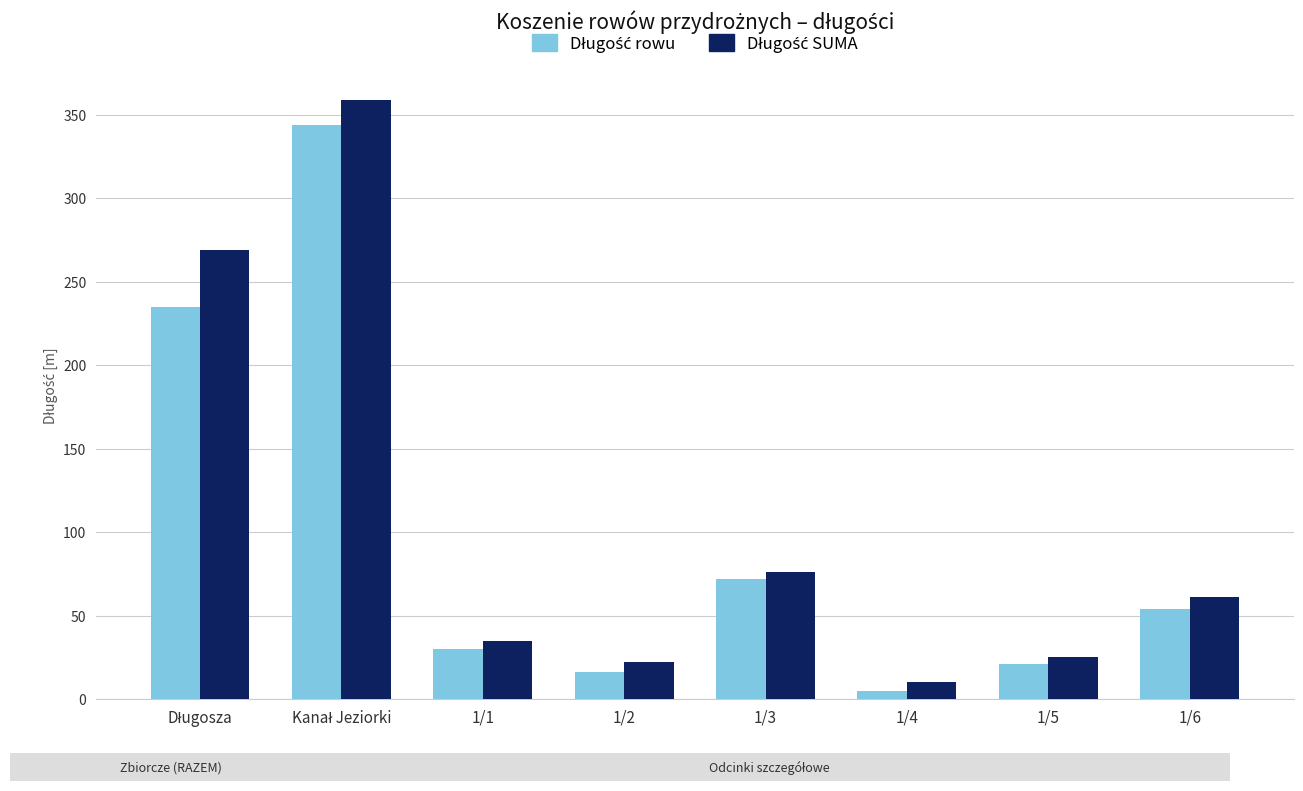

What is the spread (max minus min) of values at 1/4?

5